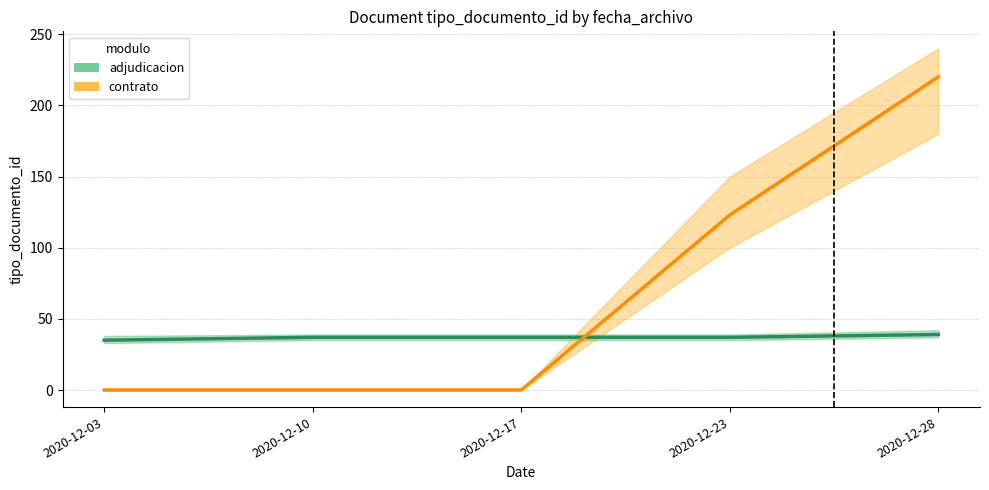

At which category is the sum across all series the highest?

2020-12-28